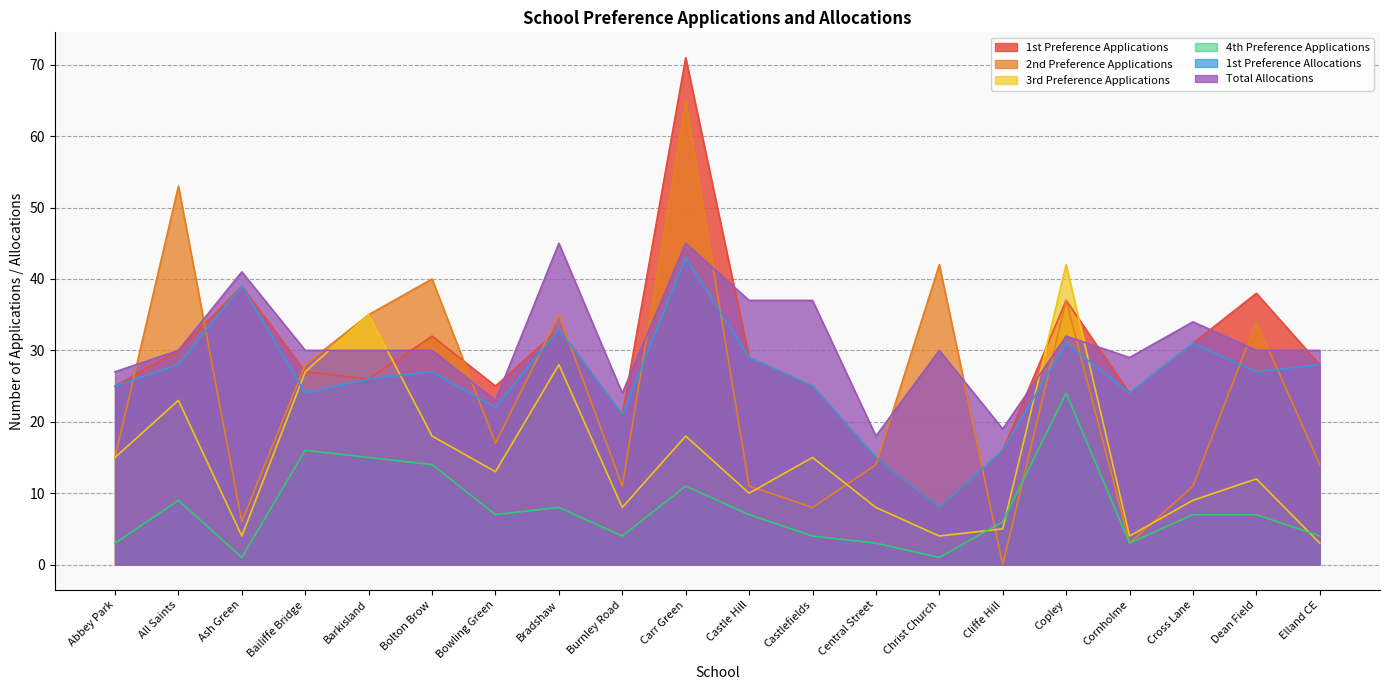

What is the label of the 14th point from the left?

Christ Church